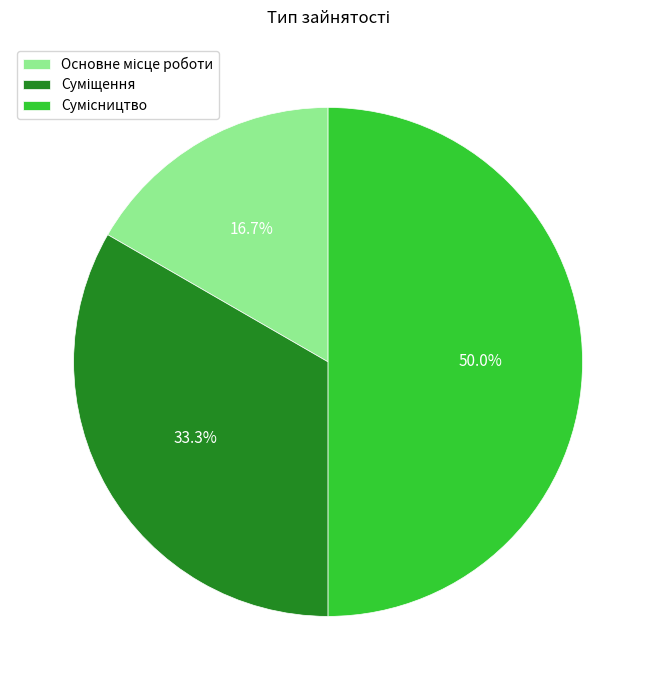

Rank the categories by value from highest to lowest.

Сумісництво, Суміщення, Основне місце роботи